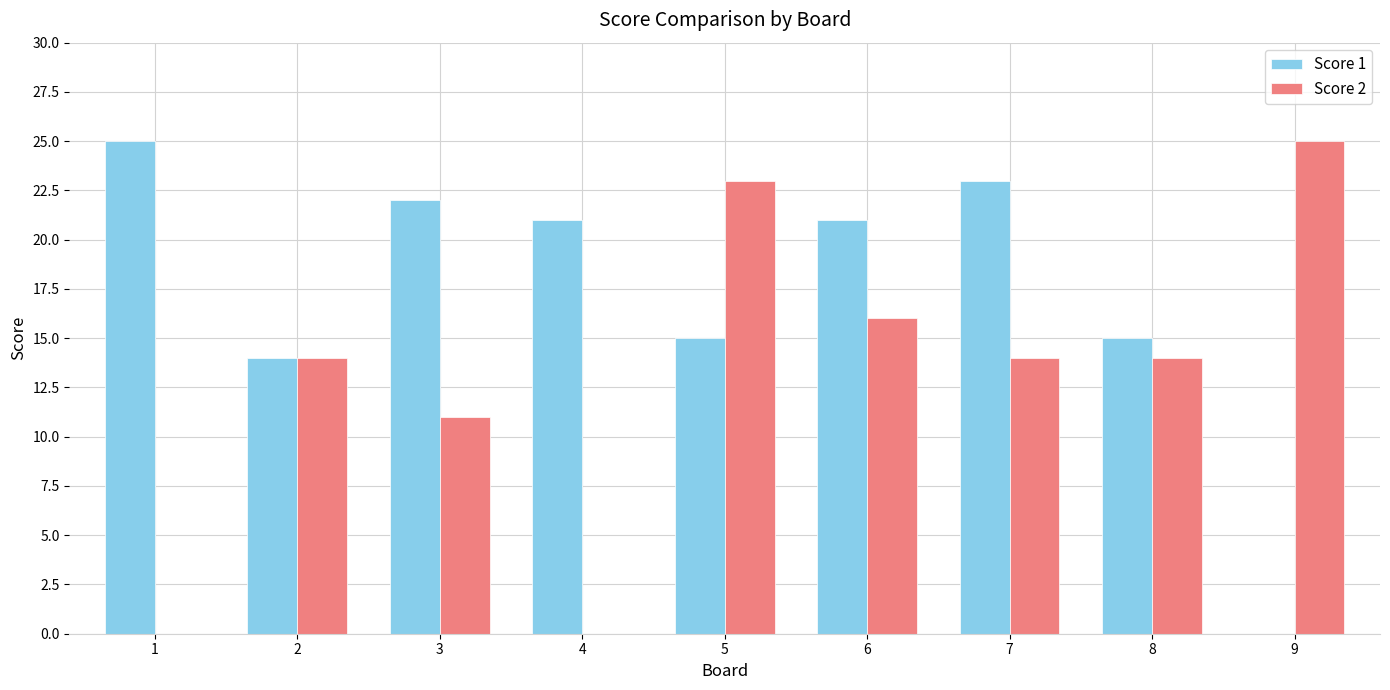

How many positive values does the Score 1 series have?

8